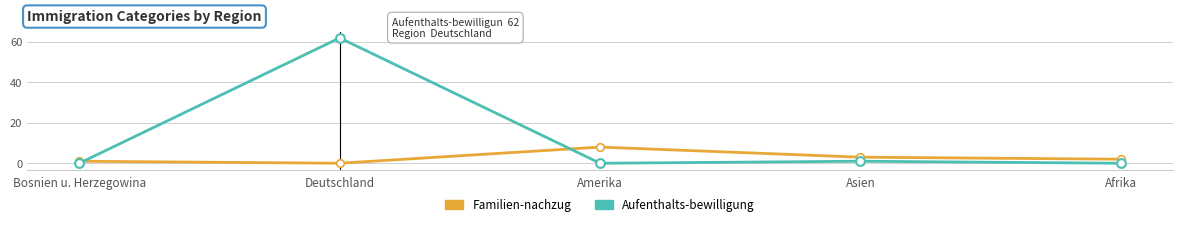

At which category is the sum across all series the highest?

Deutschland